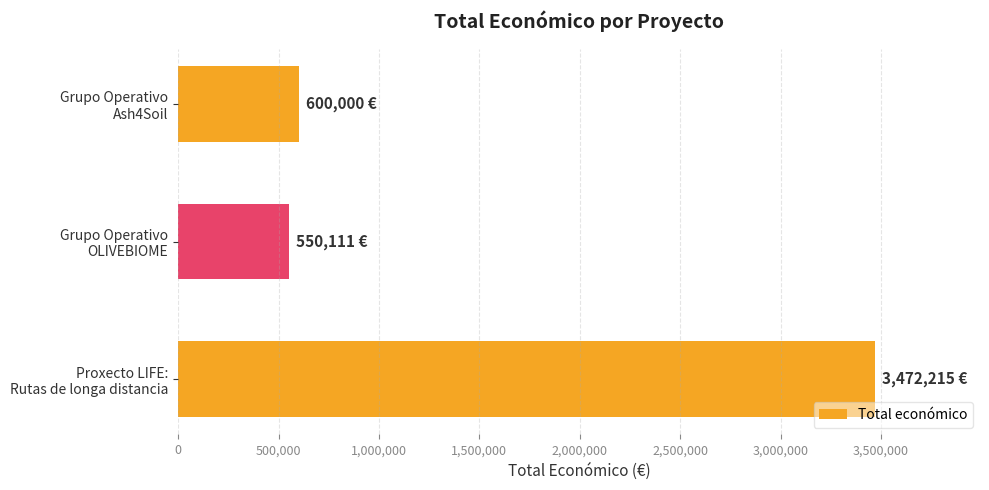

Reading bottom to top, transcribe all the data shown in this chart.

3472215	550111	600000